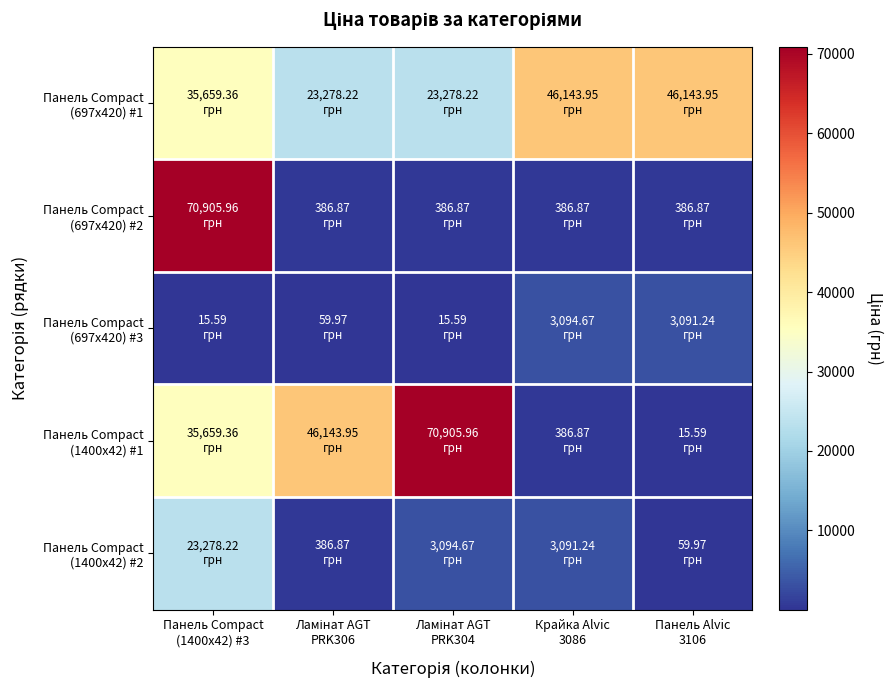

At which category does the chart reach its peak across all series?

Панель Compact
(1400x42) #3